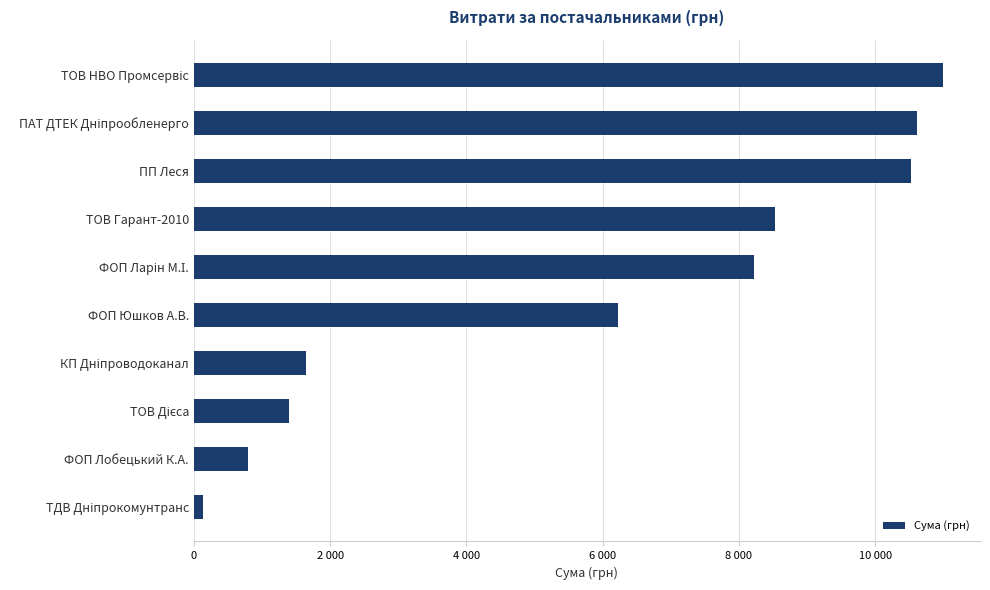

Does the chart contain any negative values?

No